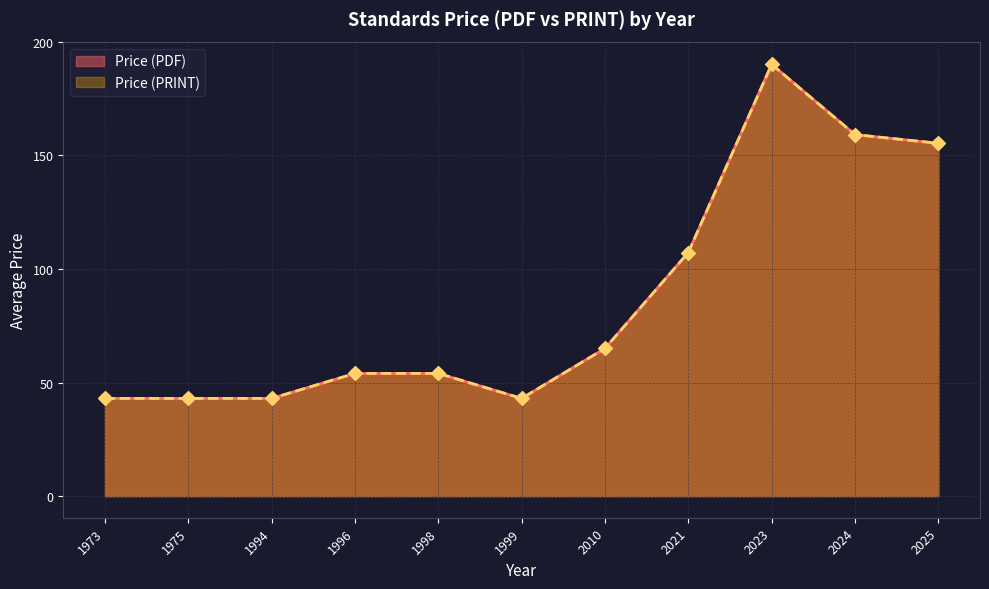

What are all the series names shown in the legend?

Price (PDF), Price (PRINT)